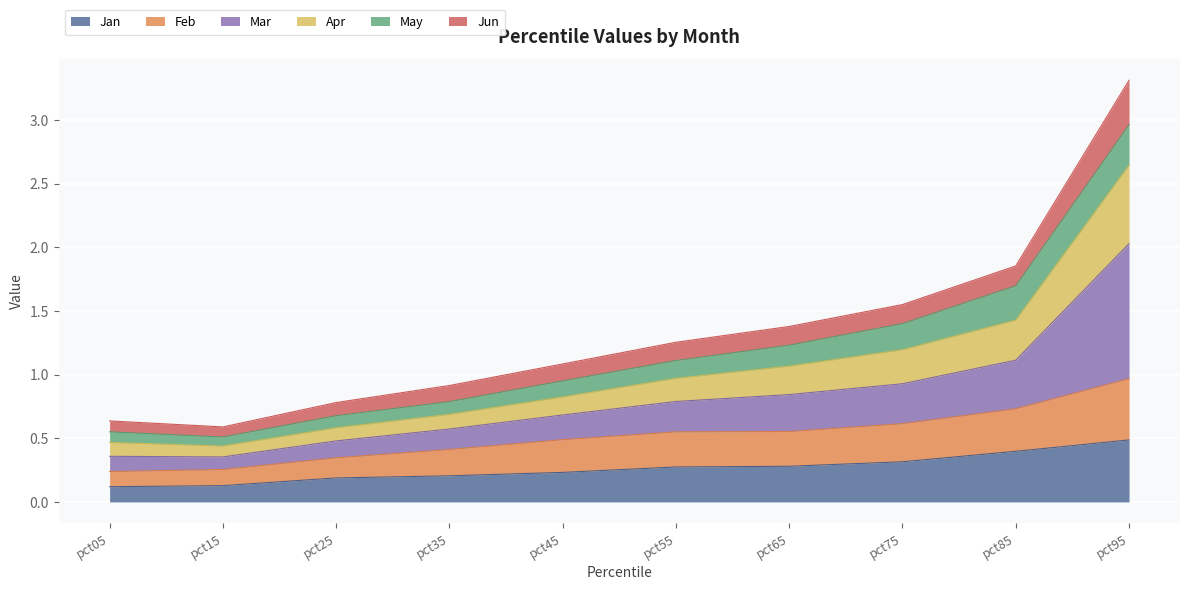

At which label does Jan reach its peak?

pct95